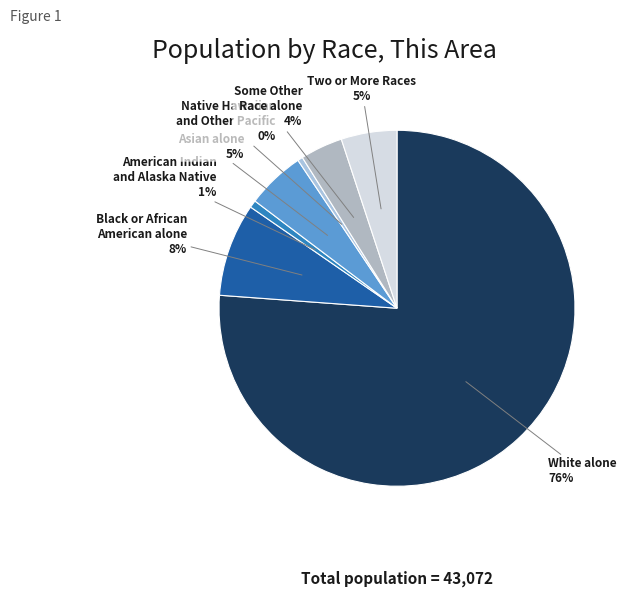

Between Black or African American alone and Asian alone, which is larger?

Black or African American alone